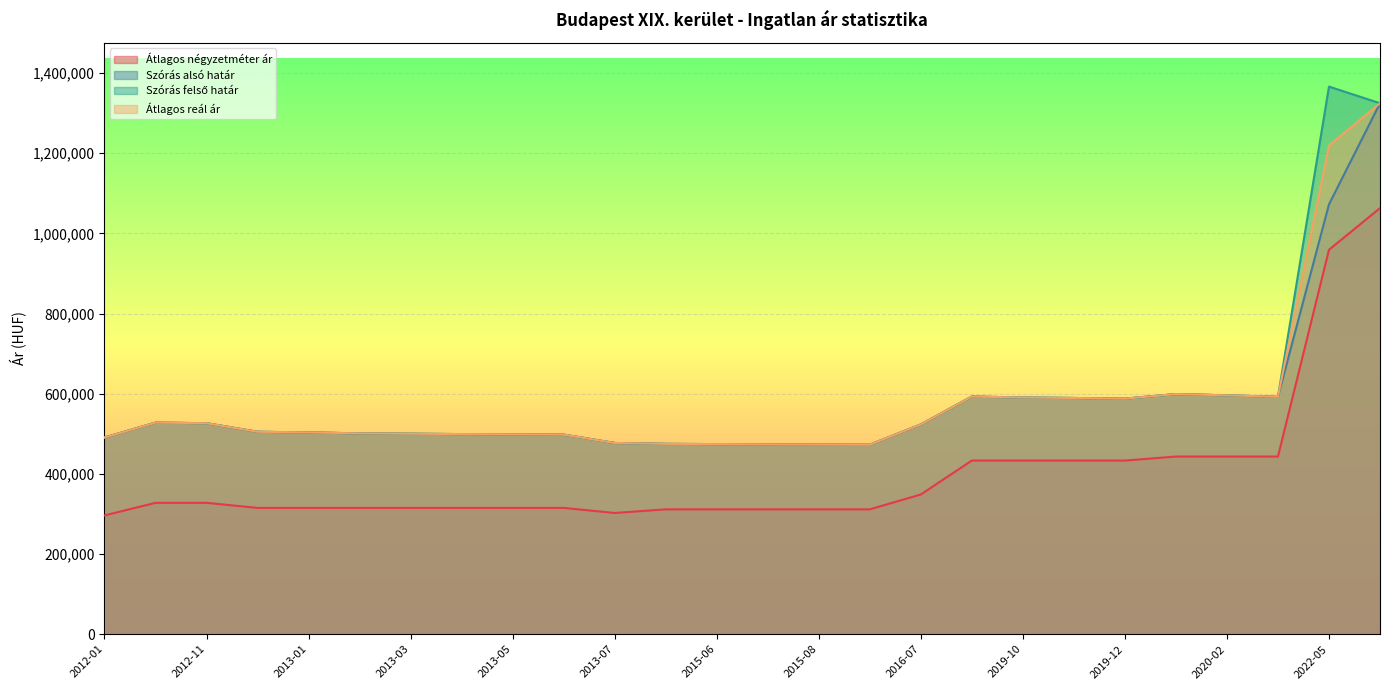

Reading left to right, list all the values displayed in this chart.

Átlagos négyzetméter ár: 2012-01=296428	2012-10=327848	2012-11=327848	2012-12=315189	2013-01=315189	2013-02=315189	2013-03=315189	2013-04=315189	2013-05=315189	2013-06=315189	2013-07=302531	2015-05=311594	2015-06=311594	2015-07=311594	2015-08=311594	2015-09=311594	2016-07=348684	2019-09=433333	2019-10=433333	2019-11=433333	2019-12=433333	2020-01=443333	2020-02=443333	2020-03=443333	2022-05=959260	2022-06=1063164
Szórás alsó határ: 2012-01=490706	2012-10=528008	2012-11=526484	2012-12=505095	2013-01=503513	2013-02=501158	2013-03=500248	2013-04=499342	2013-05=498825	2013-06=498052	2013-07=477188	2015-05=474958	2015-06=474367	2015-07=473542	2015-08=473190	2015-09=472838	2016-07=523411	2019-09=593023	2019-10=590645	2019-11=589464	2019-12=587766	2020-01=599204	2020-02=596045	2020-03=592401	2022-05=1072559	2022-06=1324896
Szórás felső határ: 2012-01=490706	2012-10=528008	2012-11=526484	2012-12=505095	2013-01=503513	2013-02=501158	2013-03=500248	2013-04=499342	2013-05=498825	2013-06=498052	2013-07=477188	2015-05=474958	2015-06=474367	2015-07=473542	2015-08=473190	2015-09=472838	2016-07=523411	2019-09=593023	2019-10=590645	2019-11=589464	2019-12=587766	2020-01=599204	2020-02=596045	2020-03=592401	2022-05=1366441	2022-06=1324896
Átlagos reál ár: 2012-01=490706	2012-10=528008	2012-11=526484	2012-12=505095	2013-01=503513	2013-02=501158	2013-03=500248	2013-04=499342	2013-05=498825	2013-06=498052	2013-07=477188	2015-05=474958	2015-06=474367	2015-07=473542	2015-08=473190	2015-09=472838	2016-07=523411	2019-09=593023	2019-10=590645	2019-11=589464	2019-12=587766	2020-01=599204	2020-02=596045	2020-03=592401	2022-05=1219500	2022-06=1324896